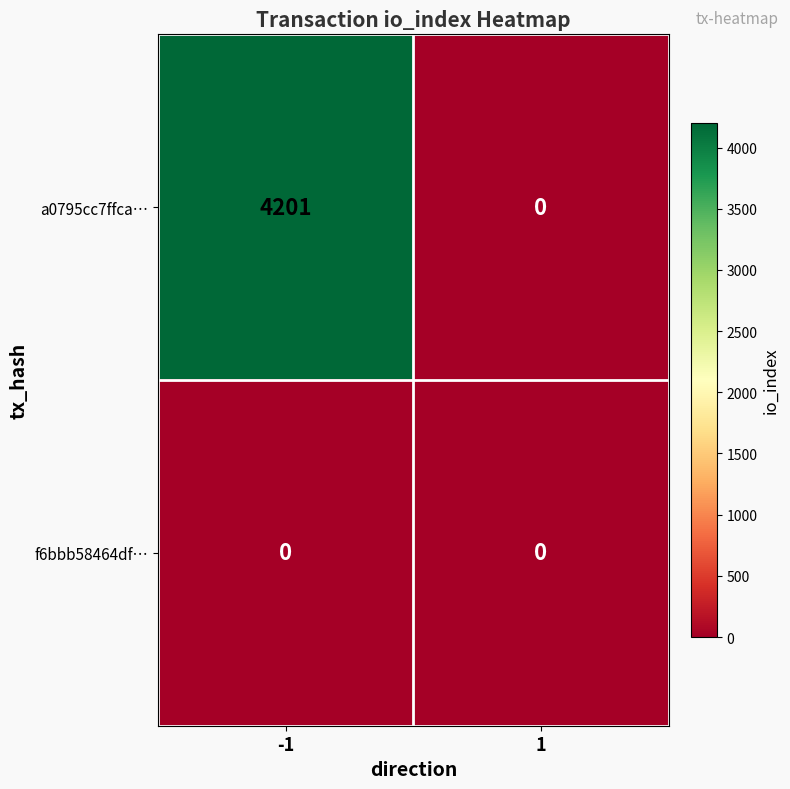

What is the spread (max minus min) of values at -1?

4201